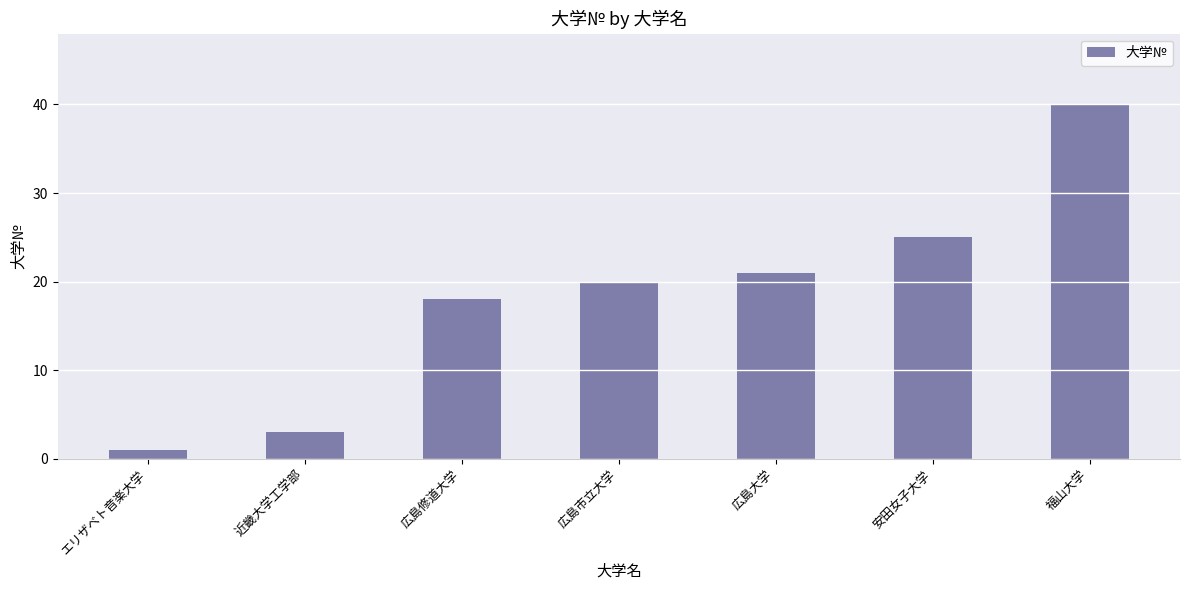

Does the chart contain stacked bars?

No